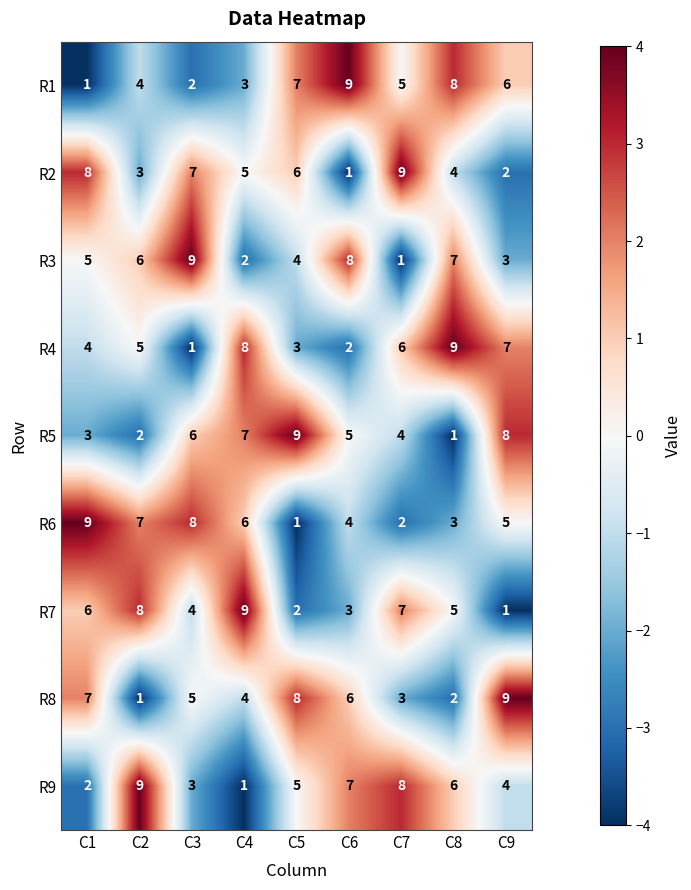

What is the maximum value shown in the chart?

9